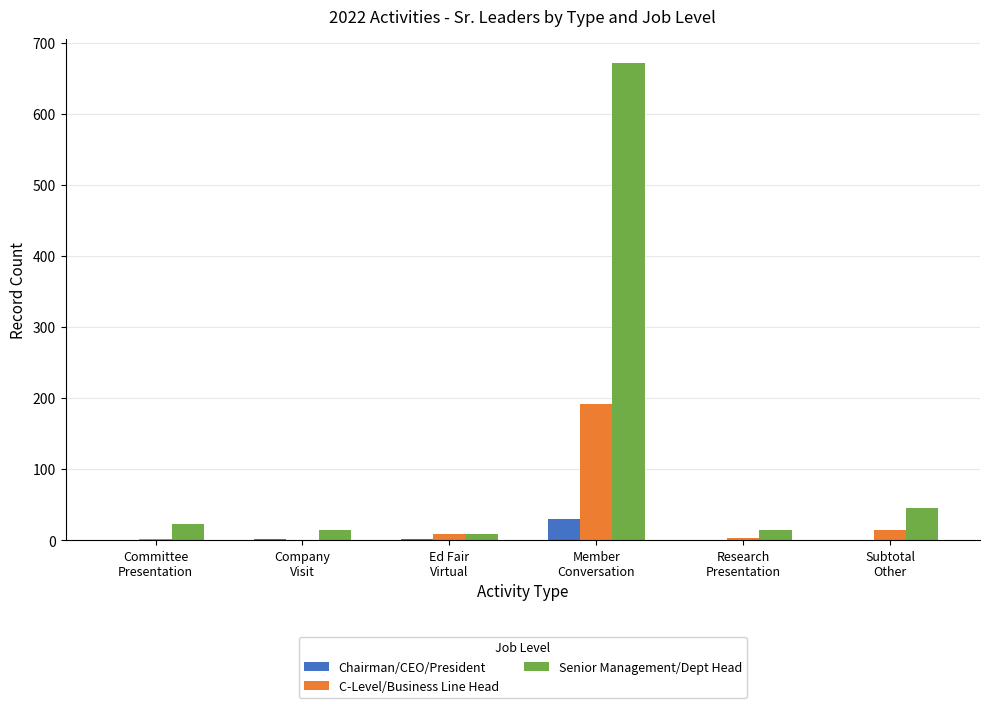

Which series has the largest total across all categories?

Senior Management/Dept Head